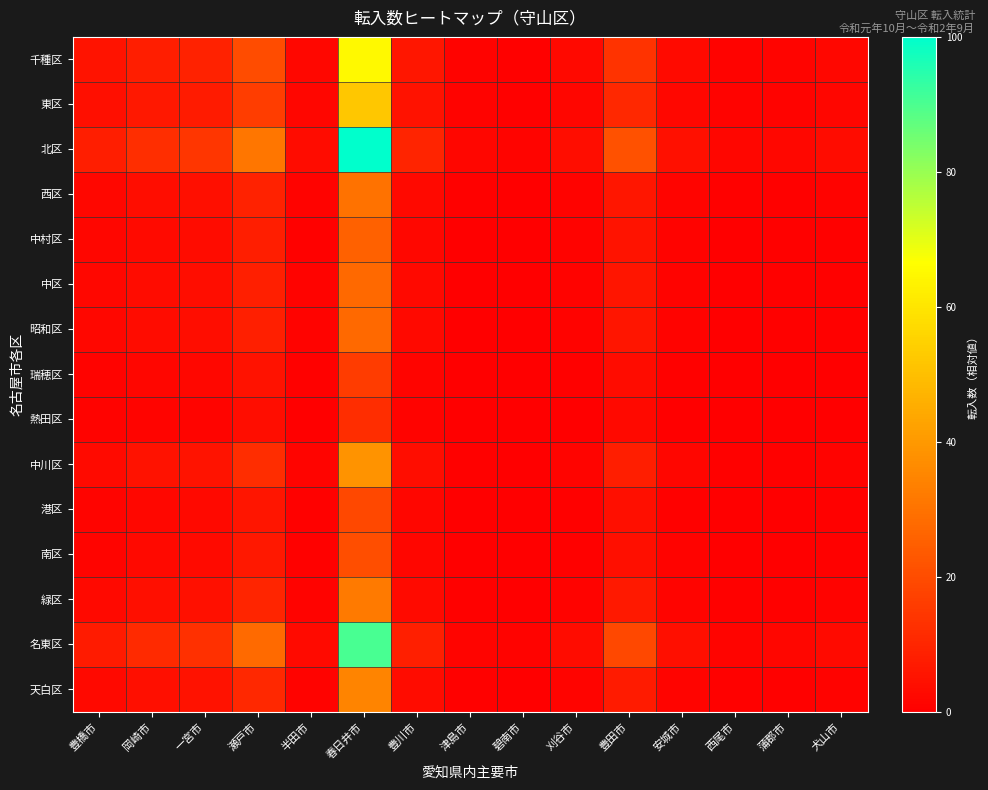

Reading right to left, list all the values displayed in this chart.

千種区: 犬山市=2.0	蒲郡市=1.3	西尾市=1.1	安城市=2.8	豊田市=13.7	刈谷市=2.4	碧南市=0.7	津島市=1.1	豊川市=6.0	春日井市=64.9	半田市=2.1	瀬戸市=20.0	一宮市=9.1	岡崎市=8.1	豊橋市=5.1
東区: 犬山市=1.6	蒲郡市=1.0	西尾市=0.8	安城市=2.2	豊田市=10.9	刈谷市=1.9	碧南市=0.5	津島市=0.8	豊川市=4.8	春日井市=52.1	半田市=1.7	瀬戸市=16.1	一宮市=7.3	岡崎市=6.4	豊橋市=4.0
北区: 犬山市=3.2	蒲郡市=2.1	西尾市=1.7	安城市=4.4	豊田市=21.1	刈谷市=3.7	碧南市=1.2	津島市=1.7	豊川市=9.4	春日井市=100.0	半田市=3.3	瀬戸市=30.9	一宮市=14.1	岡崎市=12.5	豊橋市=7.9
西区: 犬山市=0.8	蒲郡市=0.5	西尾市=0.4	安城市=1.2	豊田市=6.2	刈谷市=1.0	碧南市=0.2	津島市=0.4	豊川市=2.7	春日井市=29.8	半田市=0.9	瀬戸市=9.2	一宮市=4.1	岡崎市=3.6	豊橋市=2.3
中村区: 犬山市=0.7	蒲郡市=0.4	西尾市=0.3	安城市=1.0	豊田市=5.3	刈谷市=0.8	碧南市=0.2	津島市=0.3	豊川市=2.3	春日井市=25.6	半田市=0.7	瀬戸市=7.8	一宮市=3.5	岡崎市=3.1	豊橋市=1.9
中区: 犬山市=0.8	蒲郡市=0.5	西尾市=0.4	安城市=1.1	豊田市=5.7	刈谷市=0.9	碧南市=0.2	津島市=0.4	豊川市=2.5	春日井市=27.5	半田市=0.8	瀬戸市=8.4	一宮市=3.8	岡崎市=3.3	豊橋市=2.1
昭和区: 犬山市=0.8	蒲郡市=0.5	西尾市=0.4	安城市=1.1	豊田市=5.8	刈谷市=0.9	碧南市=0.2	津島市=0.4	豊川市=2.5	春日井市=27.7	半田市=0.8	瀬戸市=8.5	一宮市=3.8	岡崎市=3.4	豊橋市=2.1
瑞穂区: 犬山市=0.4	蒲郡市=0.2	西尾市=0.1	安城市=0.6	豊田市=3.3	刈谷市=0.5	碧南市=0.1	津島市=0.1	豊川市=1.4	春日井市=16.0	半田市=0.4	瀬戸市=4.9	一宮市=2.1	岡崎市=1.9	豊橋市=1.1
熱田区: 犬山市=0.2	蒲郡市=0.1	西尾市=0.1	安城市=0.4	豊田市=2.4	刈谷市=0.3	碧南市=0.0	津島市=0.1	豊川市=1.0	春日井市=11.9	半田市=0.3	瀬戸市=3.6	一宮市=1.6	岡崎市=1.4	豊橋市=0.8
中川区: 犬山市=1.1	蒲郡市=0.7	西尾市=0.6	安城市=1.6	豊田市=8.1	刈谷市=1.3	碧南市=0.4	津島市=0.6	豊川市=3.5	春日井市=38.6	半田市=1.2	瀬戸市=11.9	一宮市=5.4	岡崎市=4.7	豊橋市=3.0
港区: 犬山市=0.5	蒲郡市=0.3	西尾市=0.2	安城市=0.7	豊田市=3.9	刈谷市=0.6	碧南市=0.1	津島市=0.2	豊川市=1.7	春日井市=19.1	半田市=0.5	瀬戸市=5.8	一宮市=2.6	岡崎市=2.3	豊橋市=1.4
南区: 犬山市=0.5	蒲郡市=0.3	西尾市=0.2	安城市=0.8	豊田市=4.3	刈谷市=0.7	碧南市=0.1	津島市=0.2	豊川市=1.8	春日井市=20.7	半田市=0.6	瀬戸市=6.3	一宮市=2.8	岡崎市=2.5	豊橋市=1.5
緑区: 犬山市=0.9	蒲郡市=0.6	西尾市=0.4	安城市=1.3	豊田市=6.7	刈谷市=1.1	碧南市=0.3	津島市=0.4	豊川市=2.9	春日井市=32.4	半田市=1.0	瀬戸市=9.9	一宮市=4.5	岡崎市=3.9	豊橋市=2.5
名東区: 犬山市=2.9	蒲郡市=1.9	西尾市=1.5	安城市=4.0	豊田市=19.1	刈谷市=3.4	碧南市=1.1	津島市=1.5	豊川市=8.5	春日井市=90.5	半田市=3.0	瀬戸市=28.0	一宮市=12.7	岡崎市=11.3	豊橋市=7.1
天白区: 犬山市=1.0	蒲郡市=0.6	西尾市=0.5	安城市=1.4	豊田市=7.2	刈谷市=1.2	碧南市=0.3	津島市=0.5	豊川市=3.2	春日井市=34.7	半田市=1.1	瀬戸市=10.7	一宮市=4.8	岡崎市=4.2	豊橋市=2.7